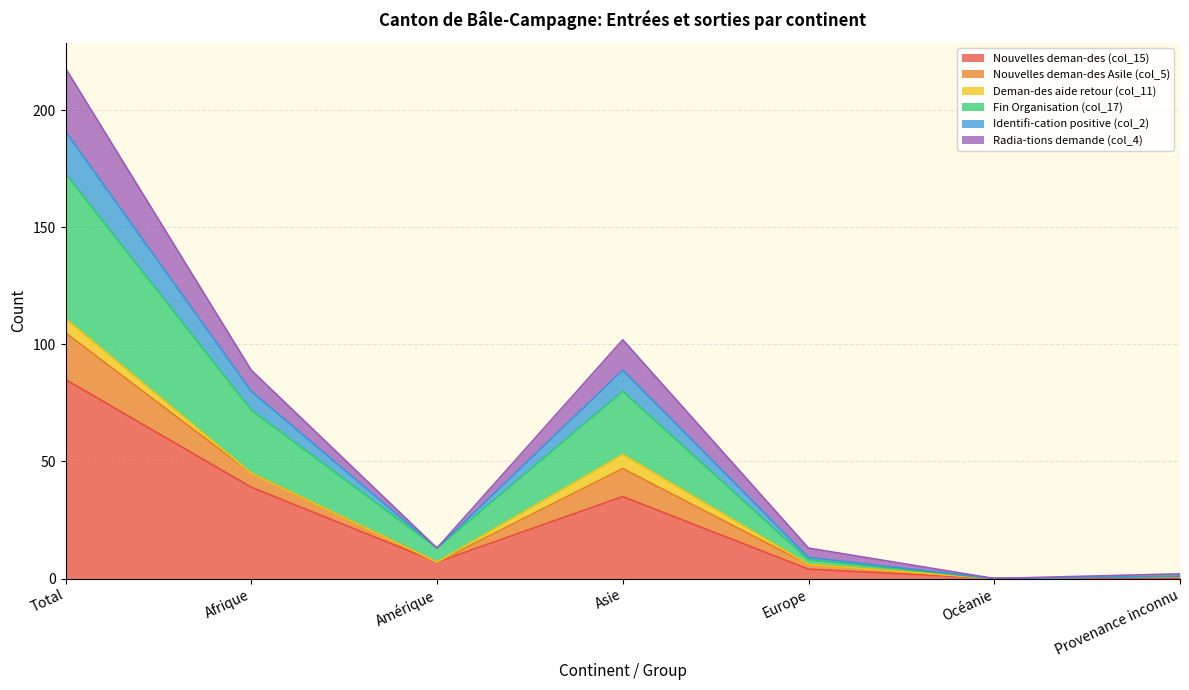

Between Amérique and Asie, which is larger?

Asie